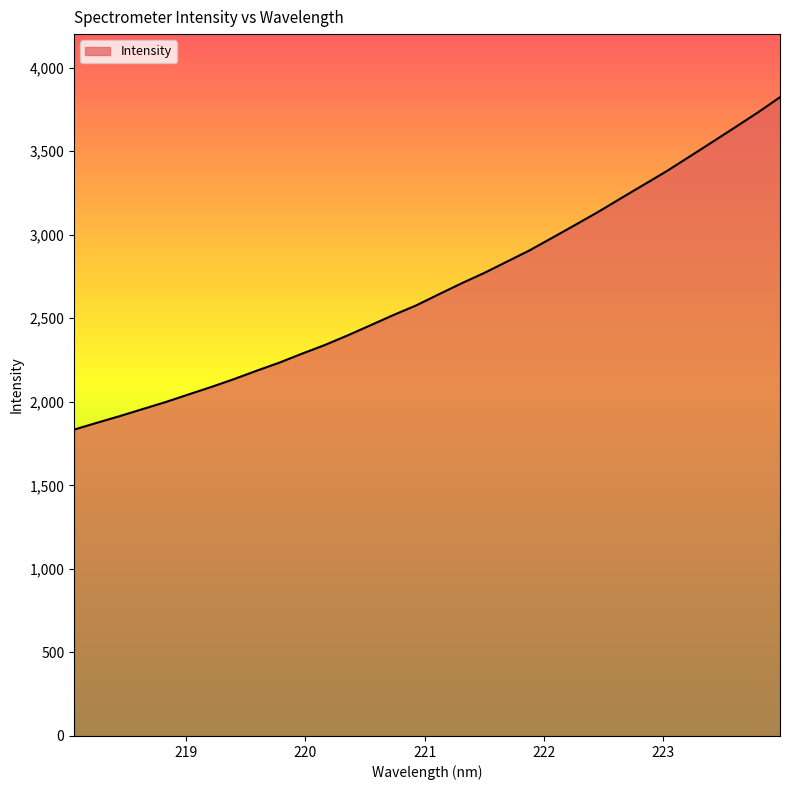

What is the maximum value shown in the chart?

3822.5